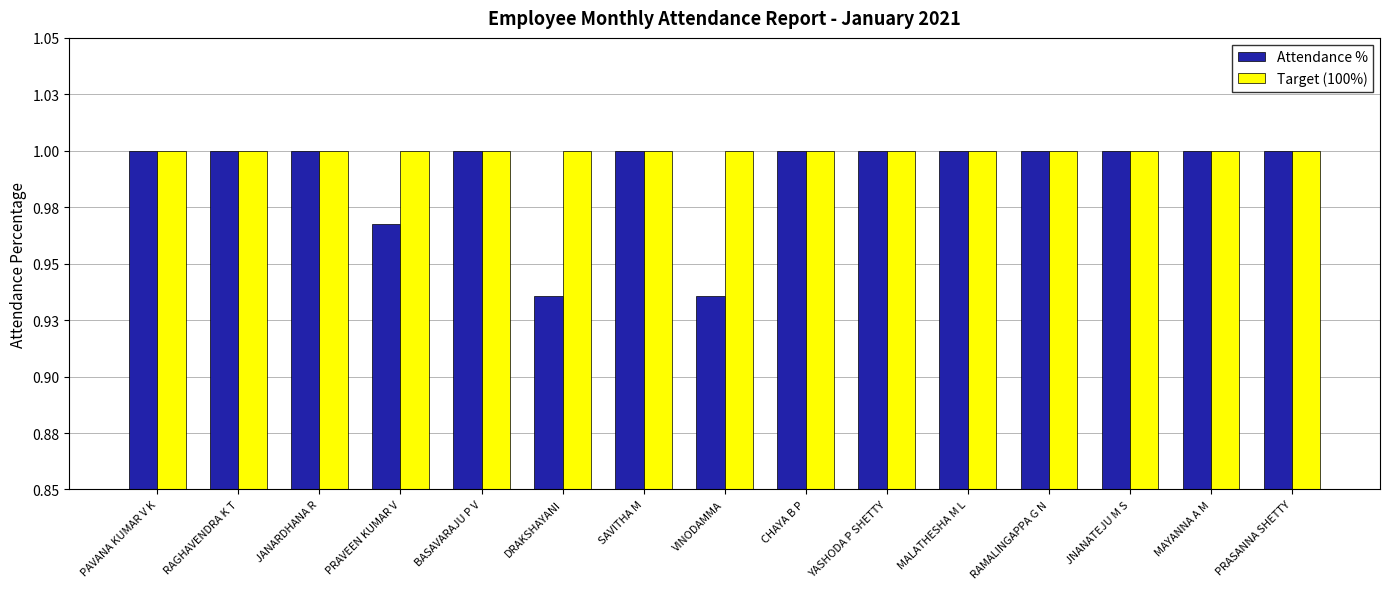

What is the sum of all Attendance % values?

14.8